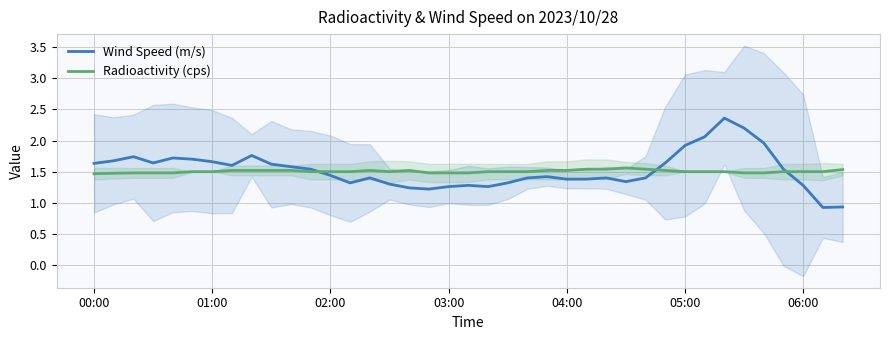

Count the number of categories in the chart.

39